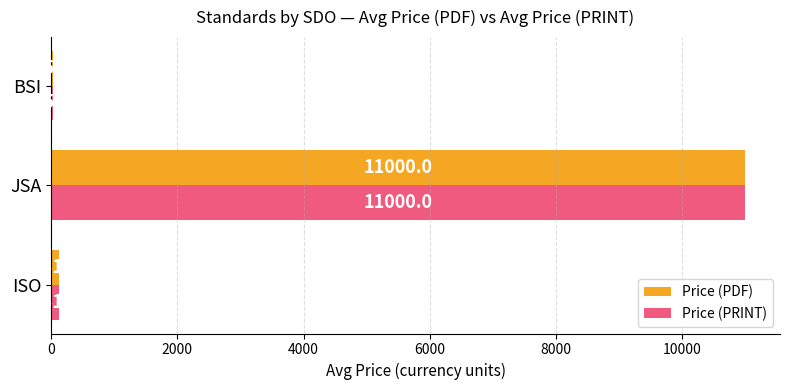

At which category does the chart reach its peak across all series?

JSA